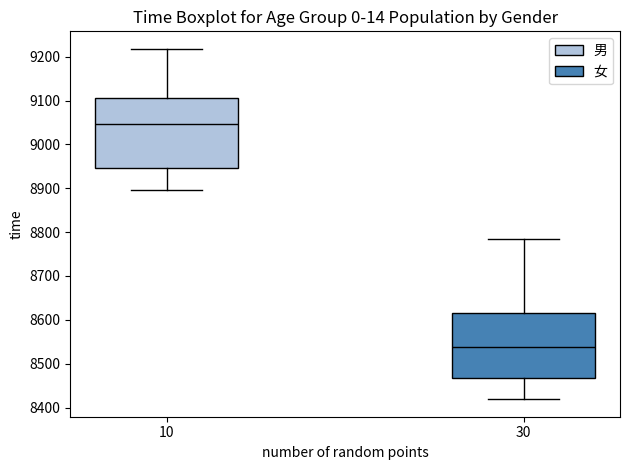

Which box has the highest median line?

10